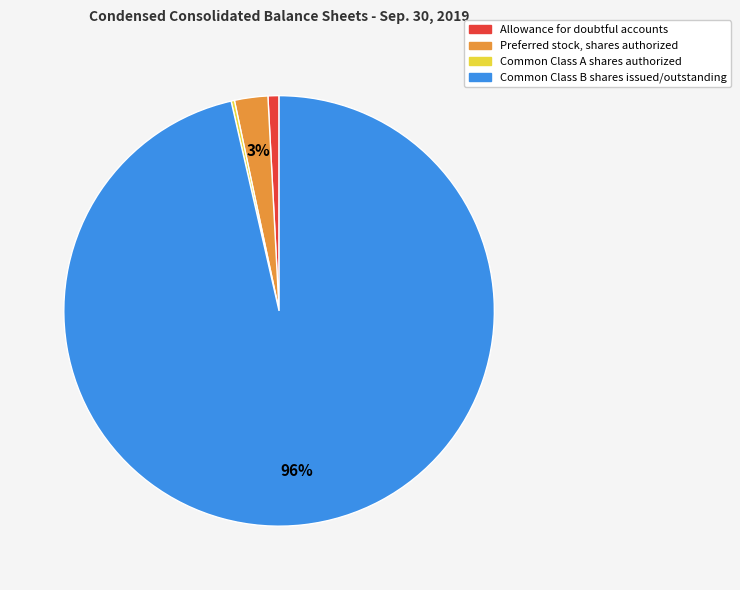

Do Common Class B shares issued/outstanding and Allowance for doubtful accounts together represent more than half of the pie?

Yes